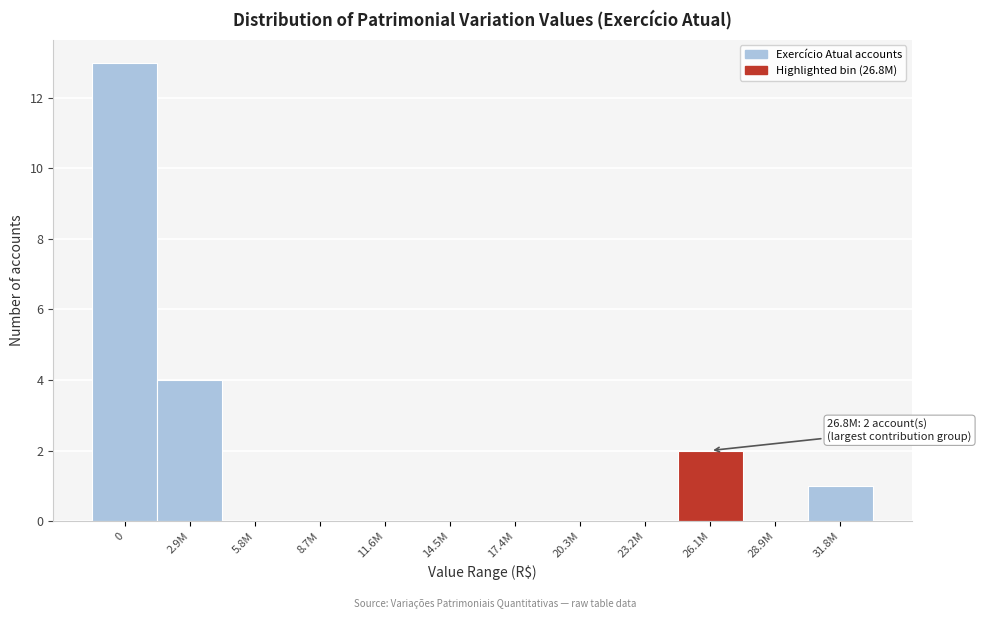

Reading left to right, list all the values displayed in this chart.

0=13	2.9M=4	5.8M=0	8.7M=0	11.6M=0	14.5M=0	17.4M=0	20.3M=0	23.2M=0	26.1M=2	28.9M=0	31.8M=1